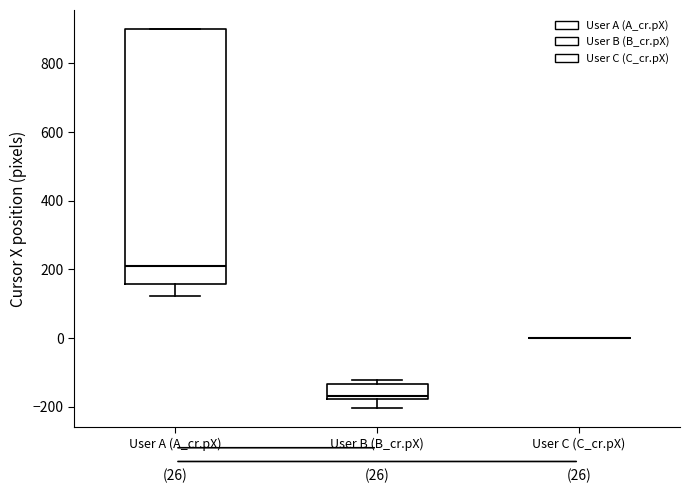

Which box is the tallest, from its lower edge to its upper edge?

User A (A_cr.pX)